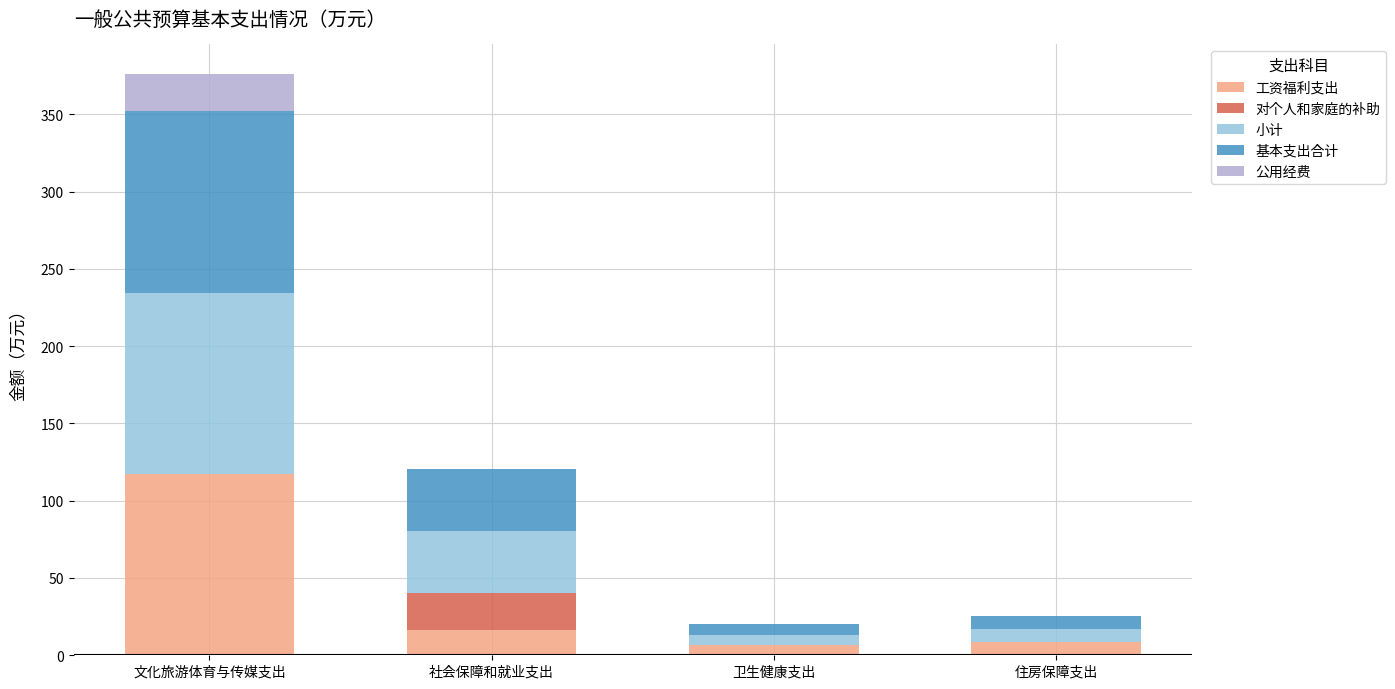

At which category is the sum across all series the highest?

文化旅游体育与传媒支出